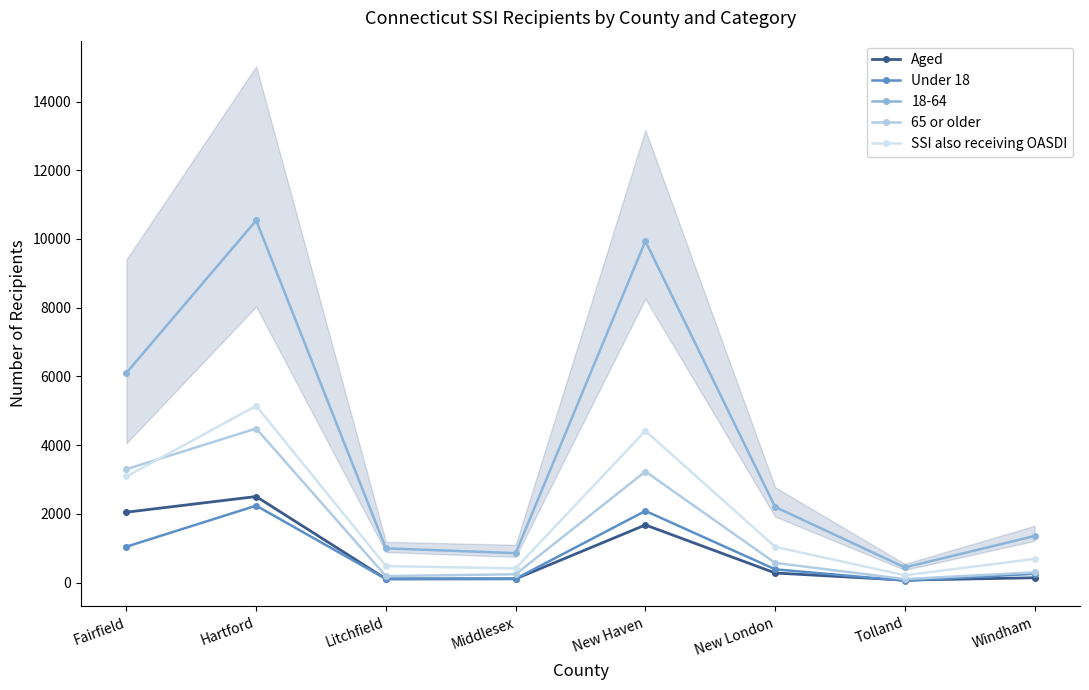

Reading left to right, transcribe all the data shown in this chart.

Aged: 2049	2505	108	110	1678	280	72	141
Under 18: 1046	2239	107	112	2086	387	55	257
65 or older: 3301	4484	189	243	3233	573	102	299
SSI also receiving OASDI: 3088	5145	481	413	4417	1041	213	690